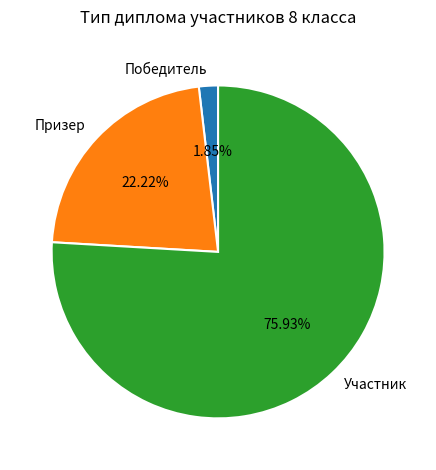

True or false: Участник accounts for 76% of the total.

True